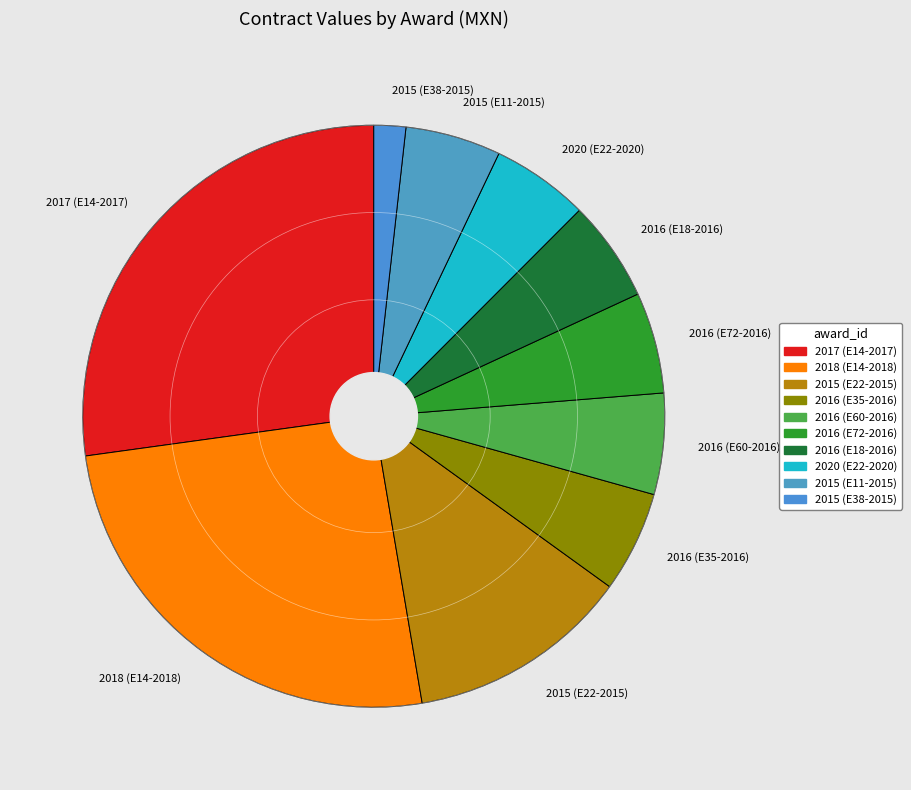

Which has a higher value, 2016 (E18-2016) or 2017 (E14-2017)?

2017 (E14-2017)